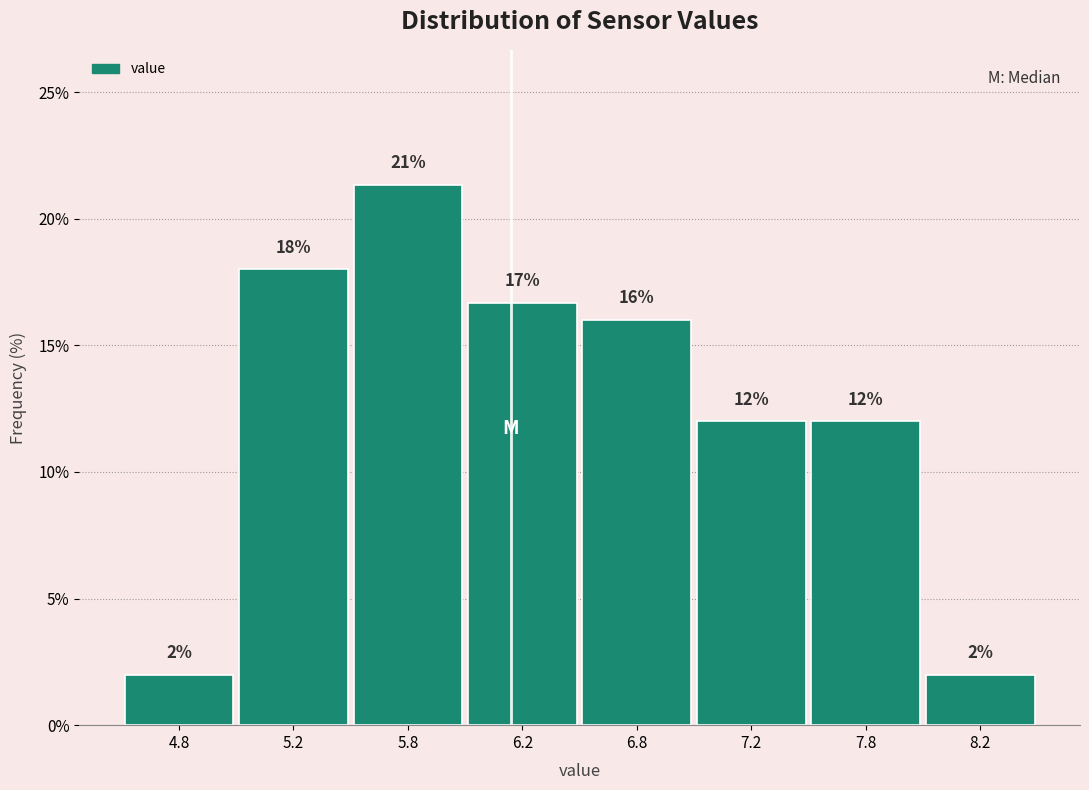

What is the minimum value shown in the chart?

2.0